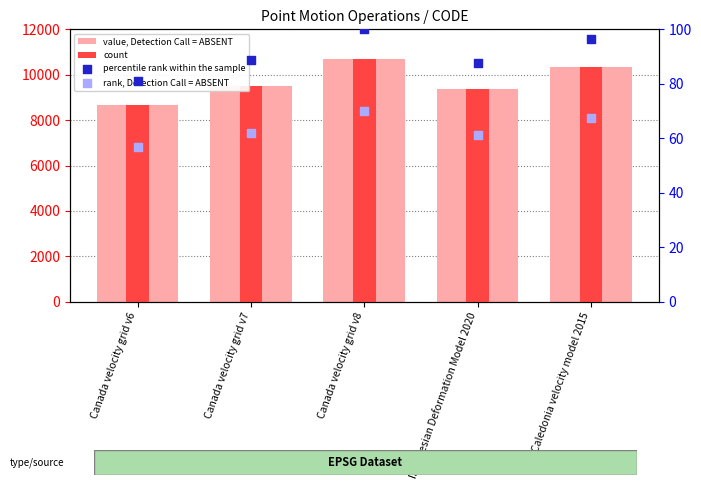

What are all the series names shown in the legend?

value, Detection Call = ABSENT, count, percentile rank within the sample, rank, Detection Call = ABSENT